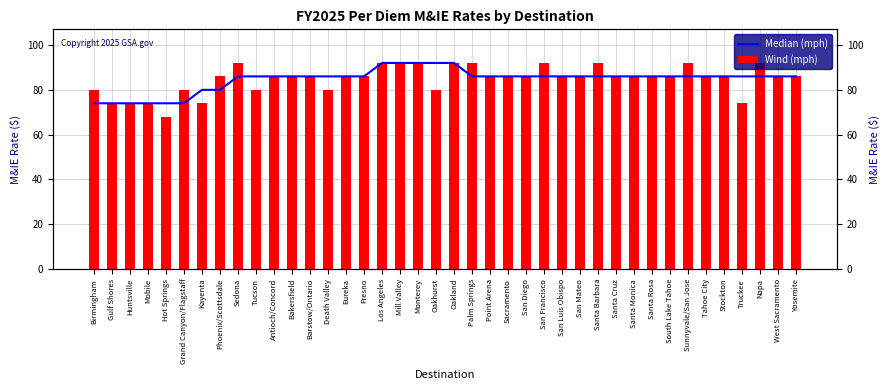

How many data points in Wind (mph) are less than 86?

11